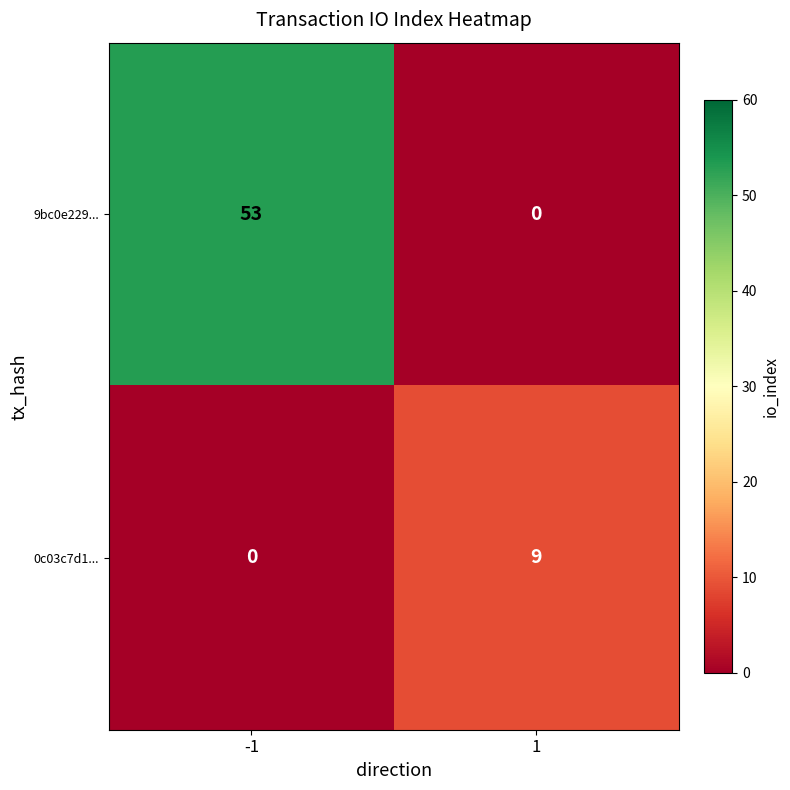

Rank the series by their average value, from lowest to highest.

0c03c7d1..., 9bc0e229...